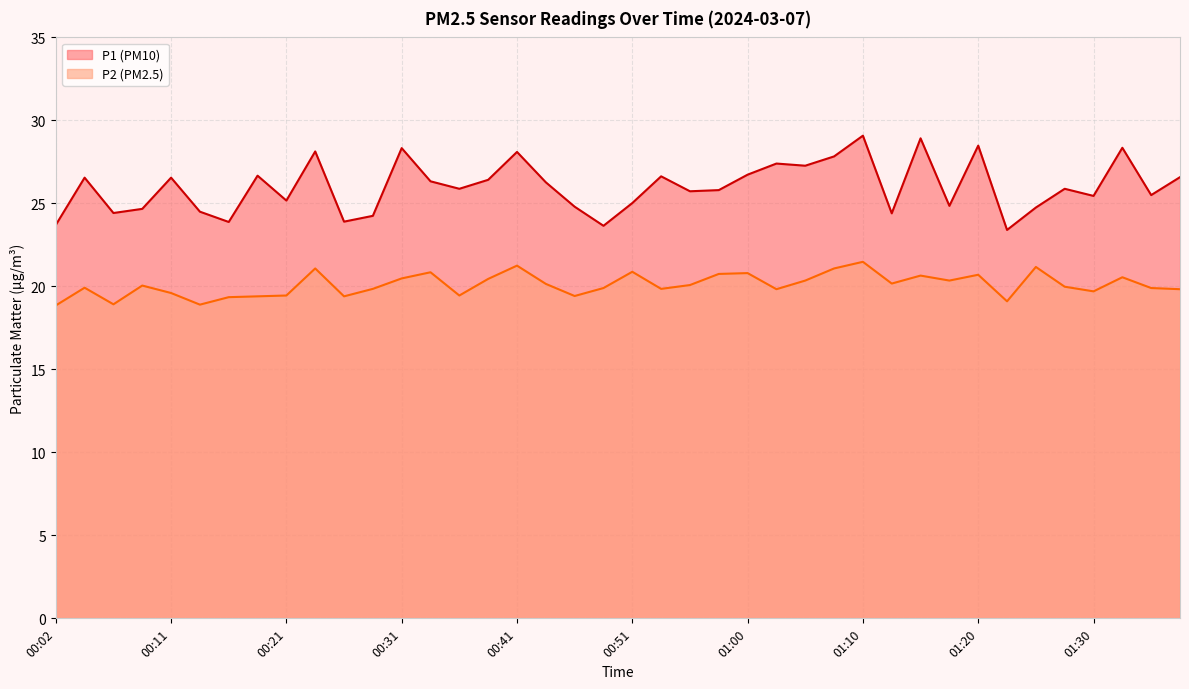

At which label is P1 closest to 26?

00:36